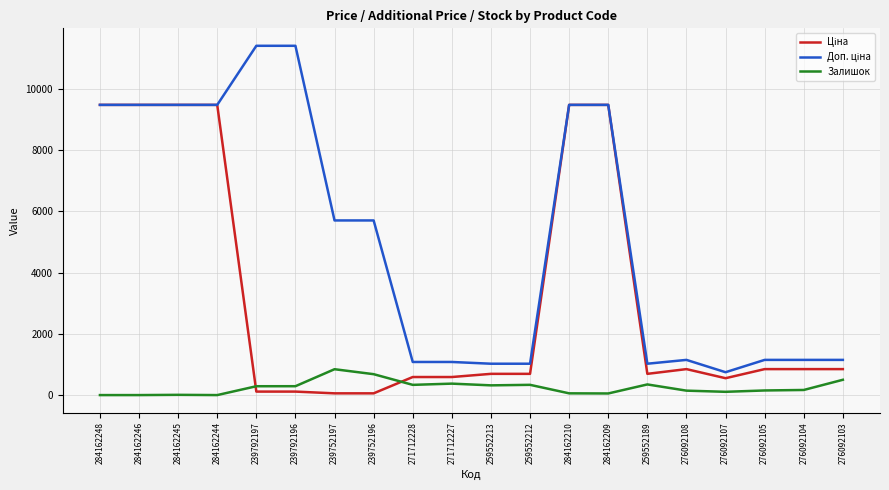

What is the highest value of the Залишок series?

845.0